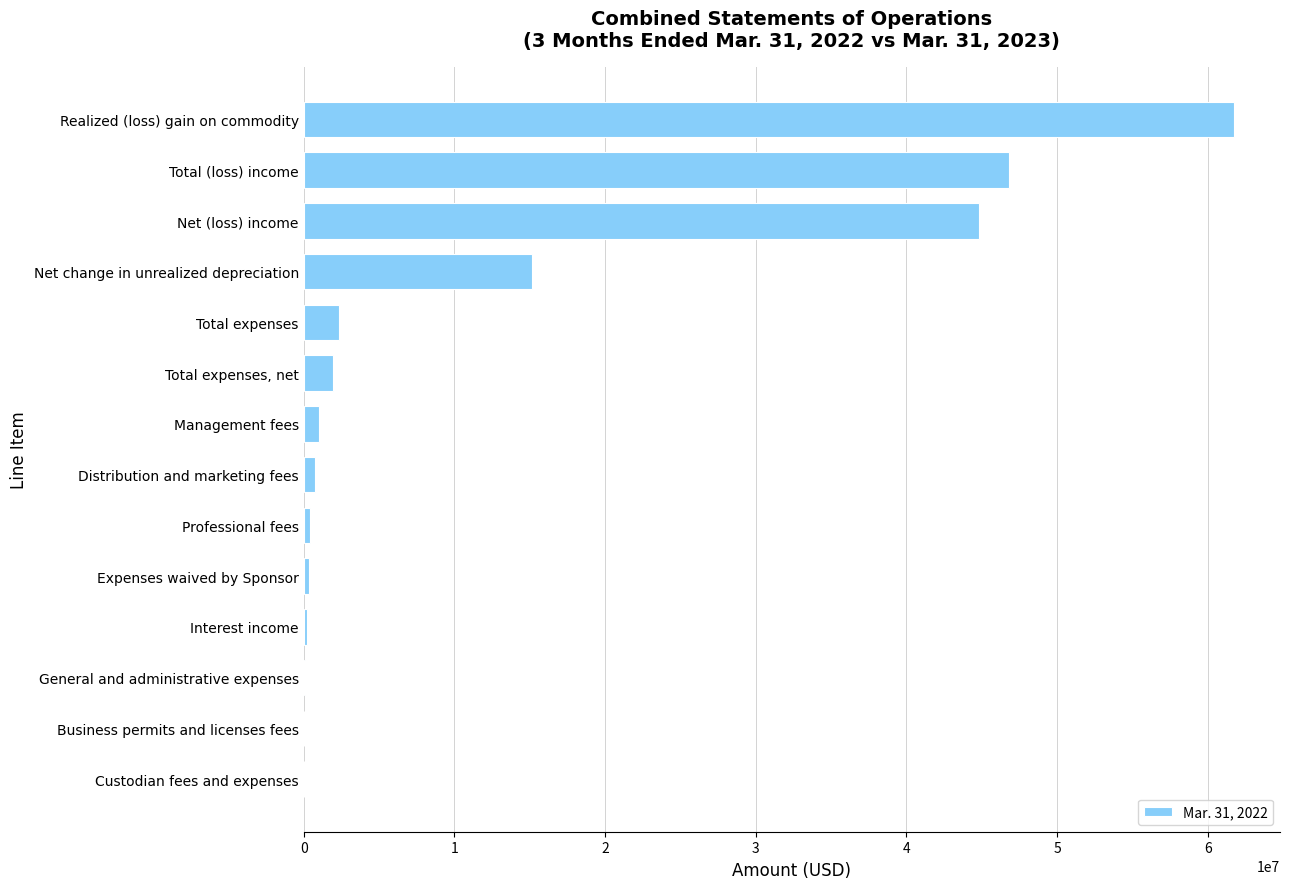

What is the maximum value shown in the chart?

61698411